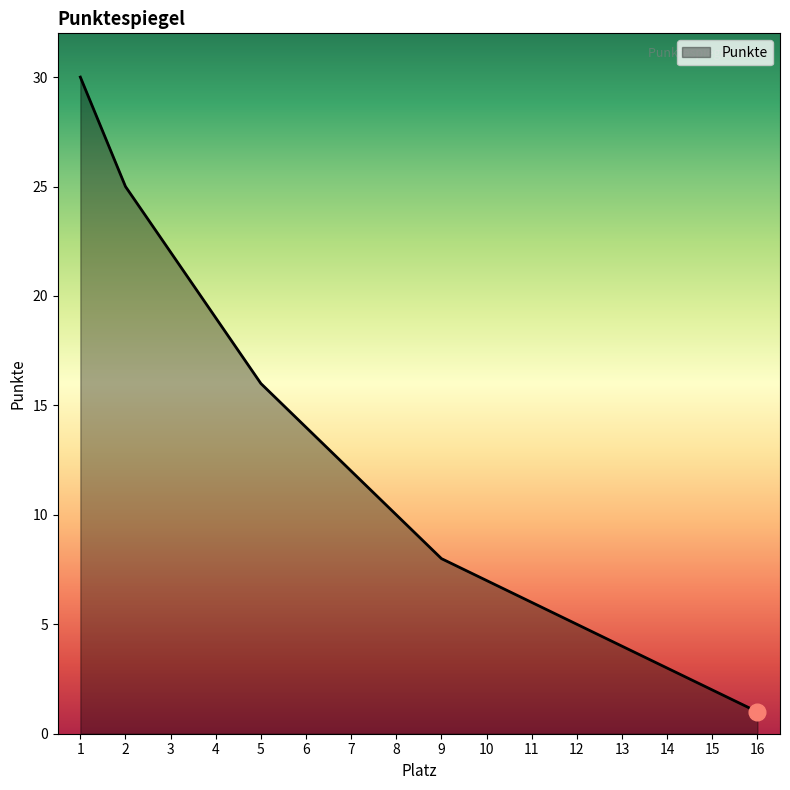

List the labels in order of value, largest first.

1, 2, 3, 4, 5, 6, 7, 8, 9, 10, 11, 12, 13, 14, 15, 16